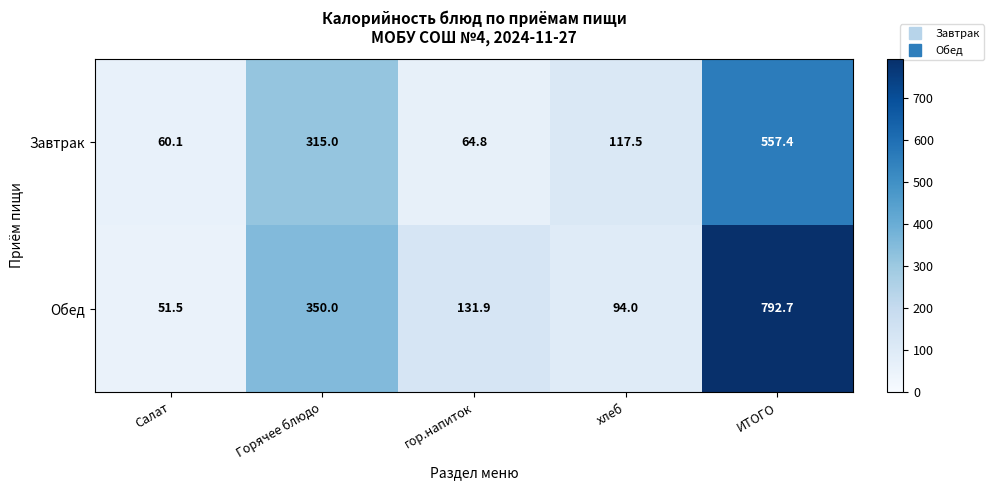

What is the difference between the highest and lowest values at хлеб?

23.5